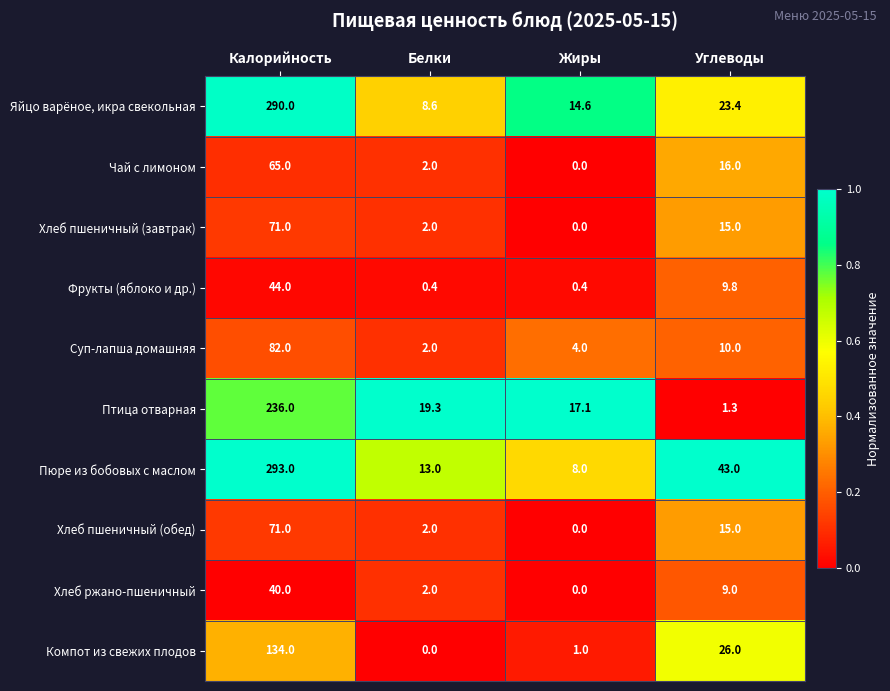

Which category has the highest value across all series?

Калорийность